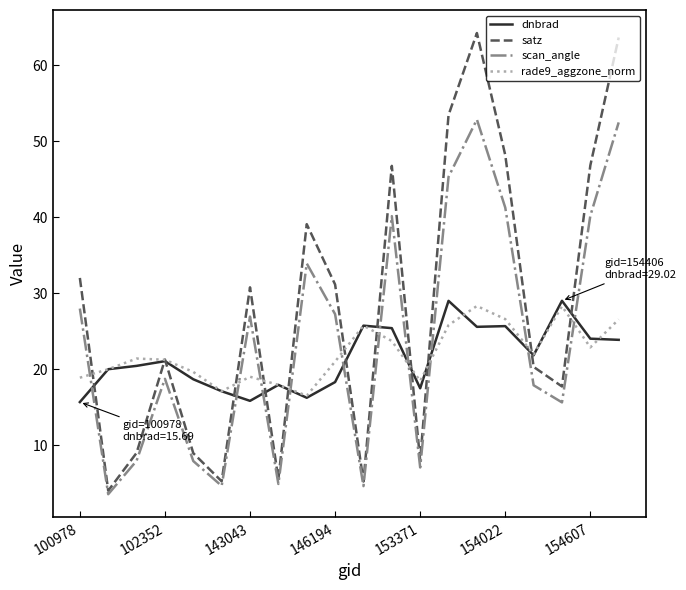

Which series has the widest spread of values?

satz